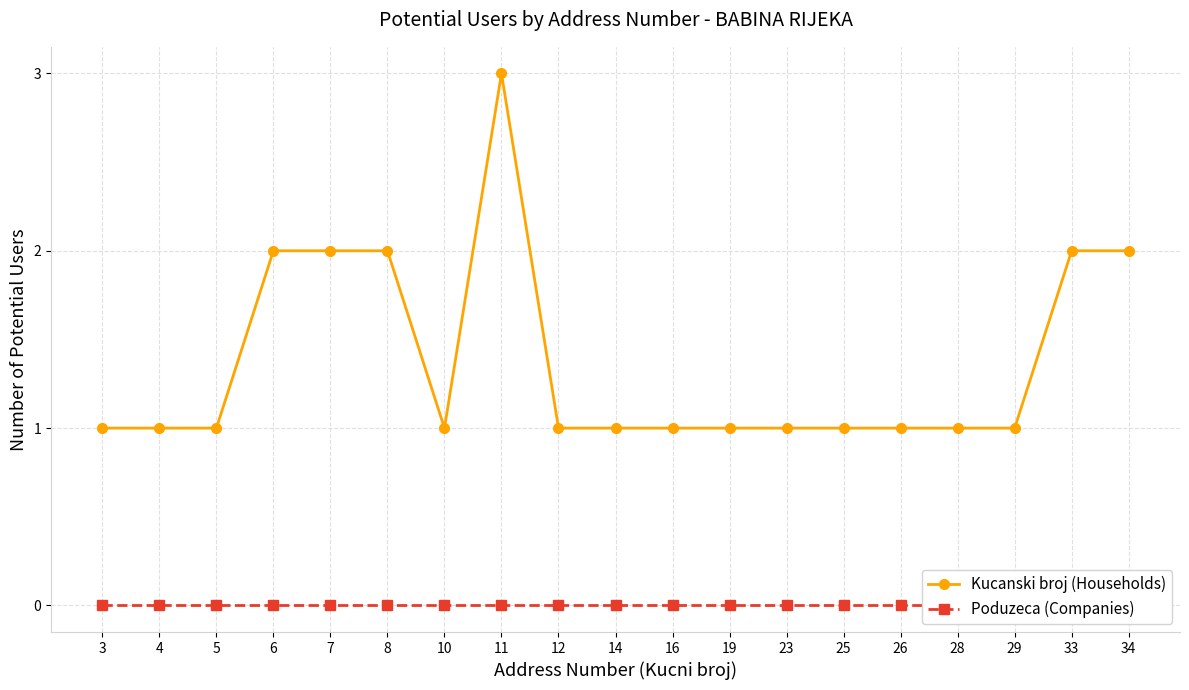

True or false: Poduzeca (Companies) has a value of 0 at 10.

True